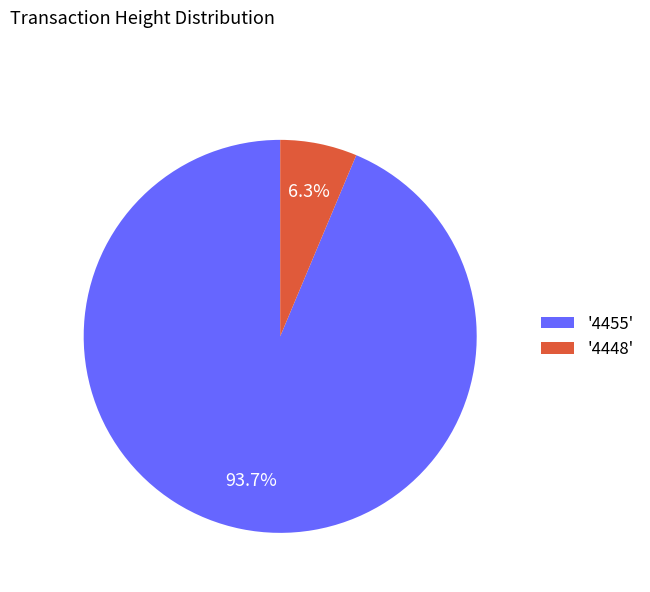

What portion of the pie excludes '4455'?

6.3%